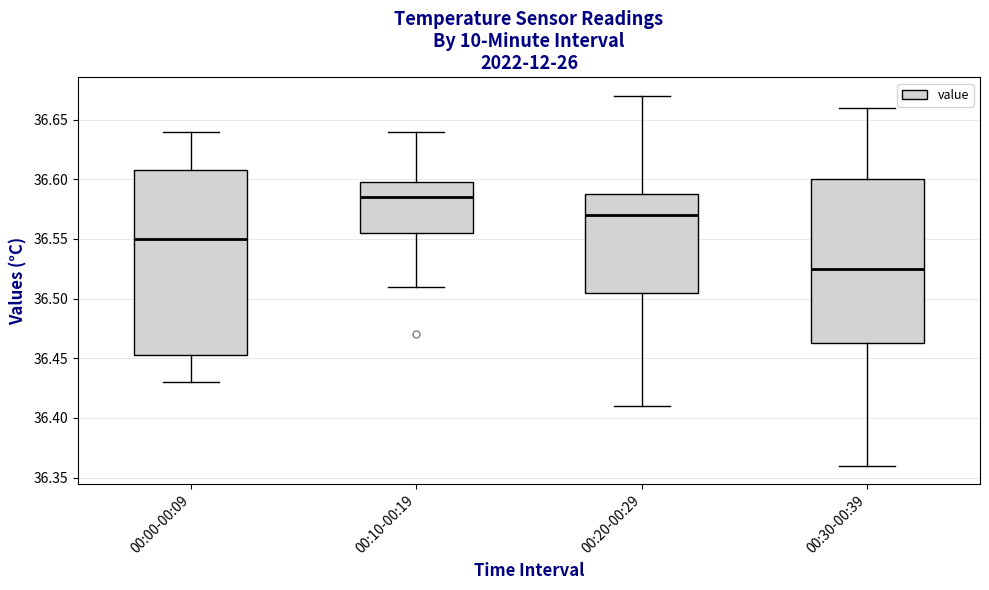

Comparing the boxes themselves (not the whiskers), which one is the tallest?

00:00-00:09